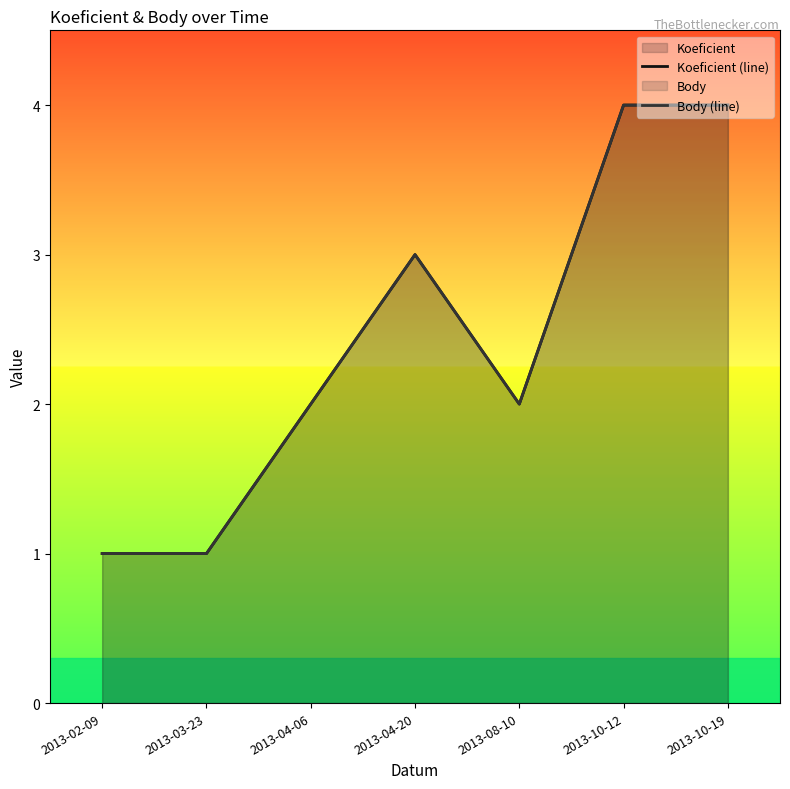

Which series has the largest total across all categories?

Koeficient (line)